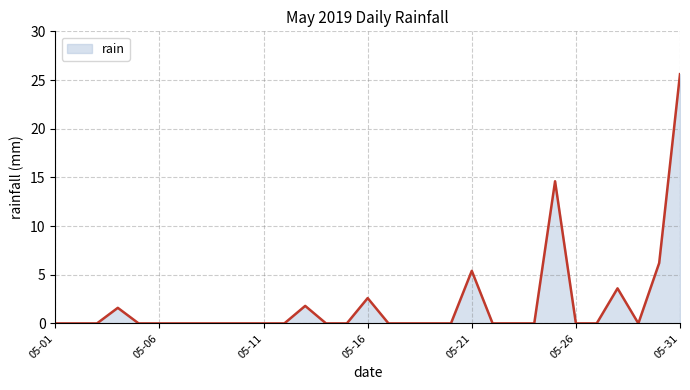

What is the greatest value displayed?

25.6